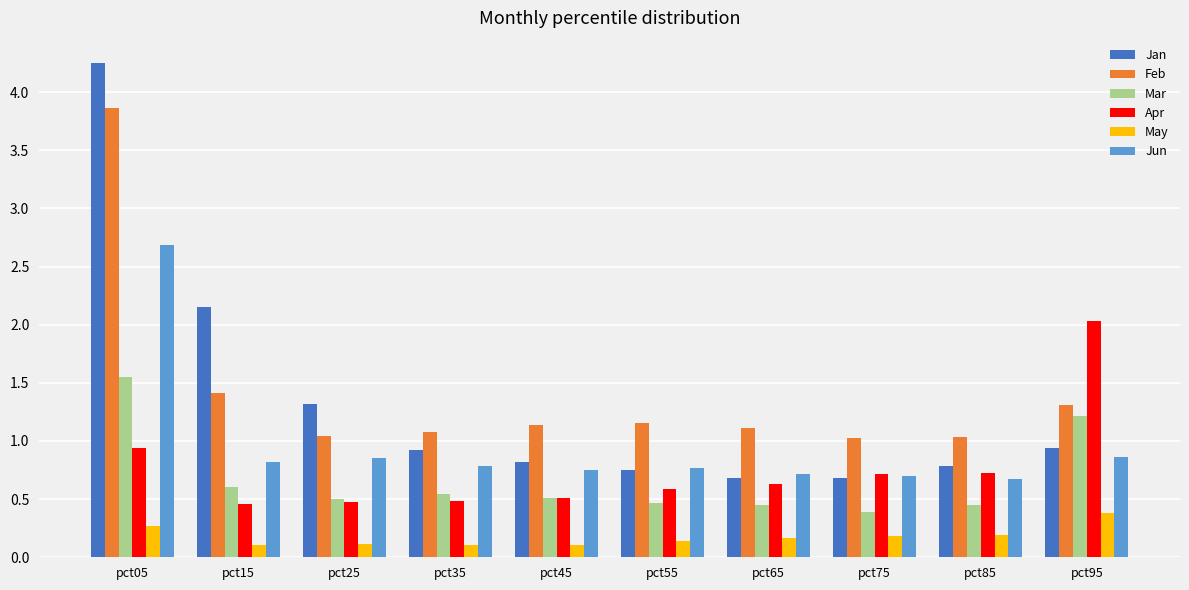

The Feb series shows 1.1 at pct65. True or false?

True